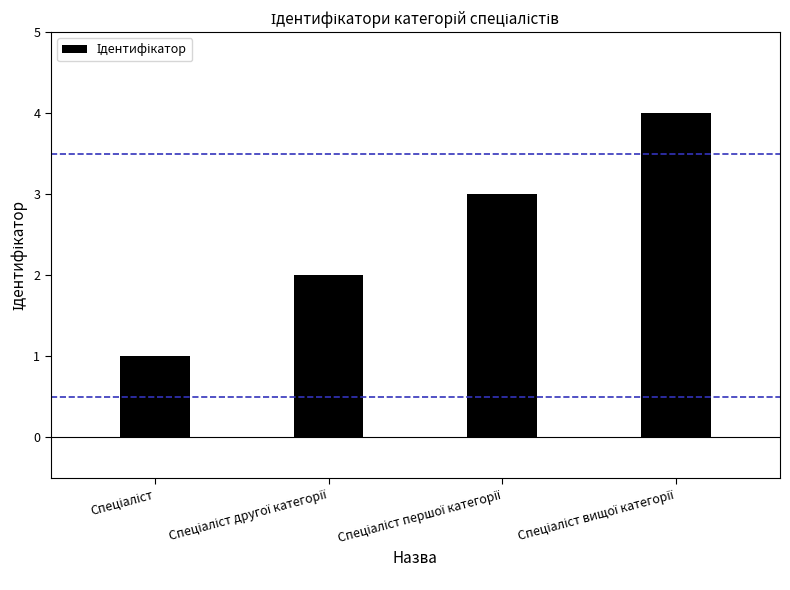

What is the greatest value displayed?

4